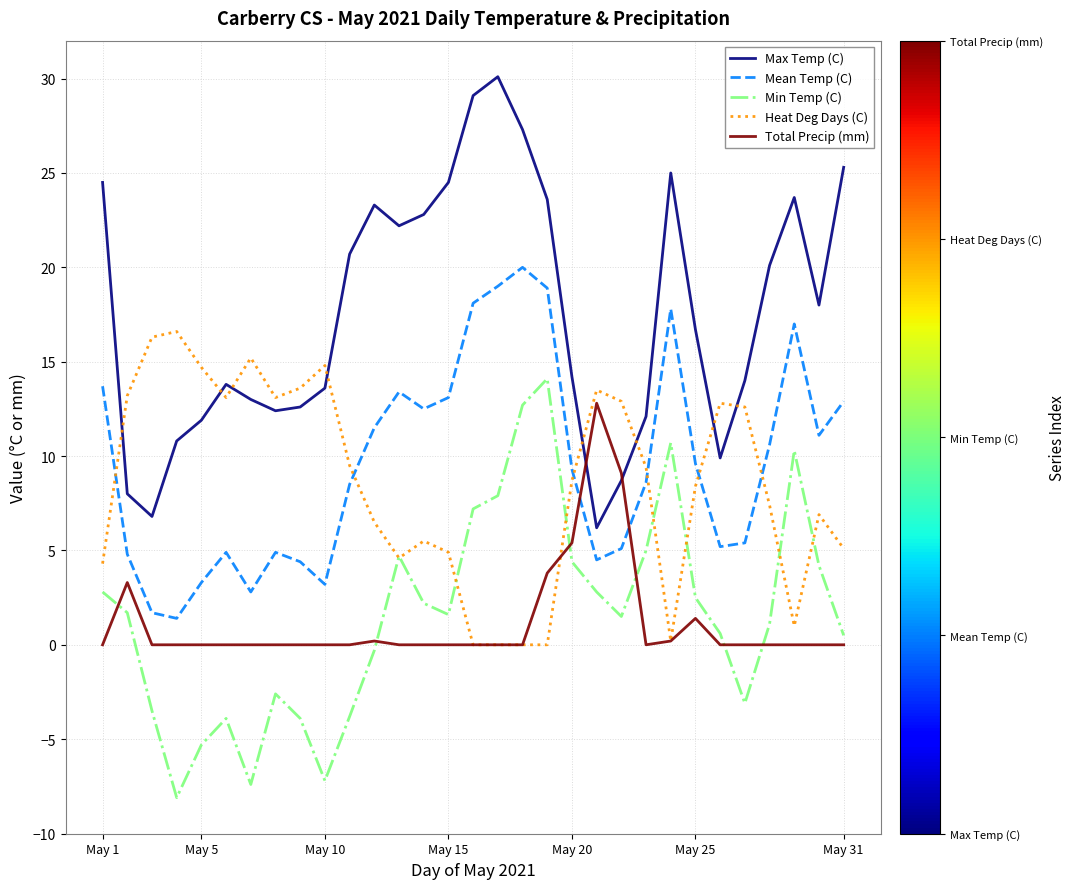

Which series has the largest total across all categories?

Max Temp (C)